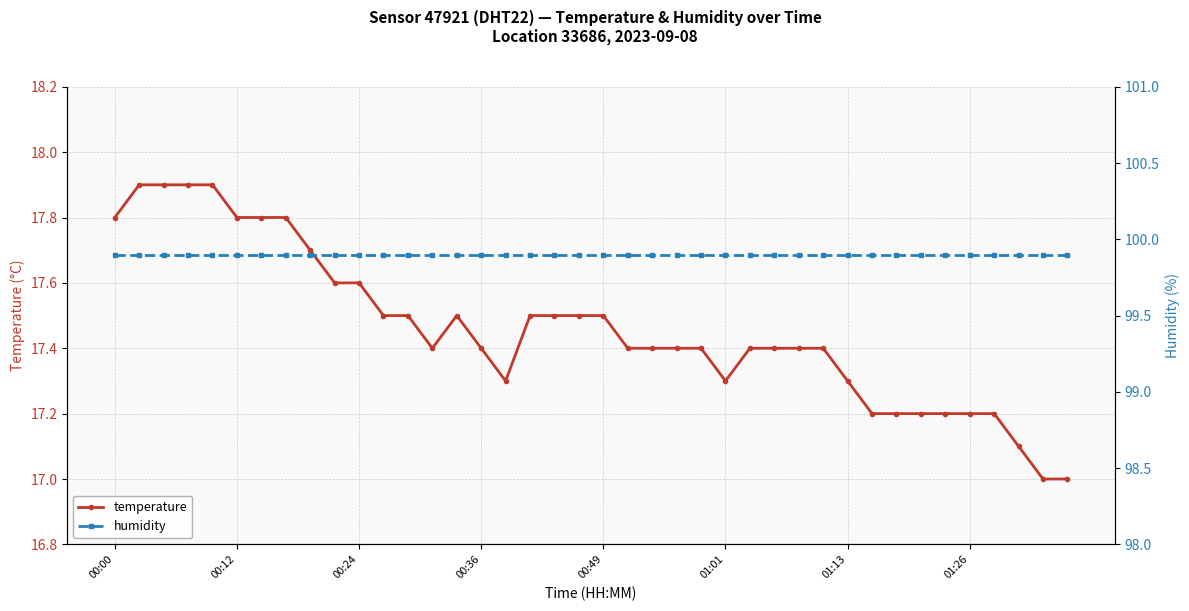

True or false: humidity and temperature cross at least once.

False